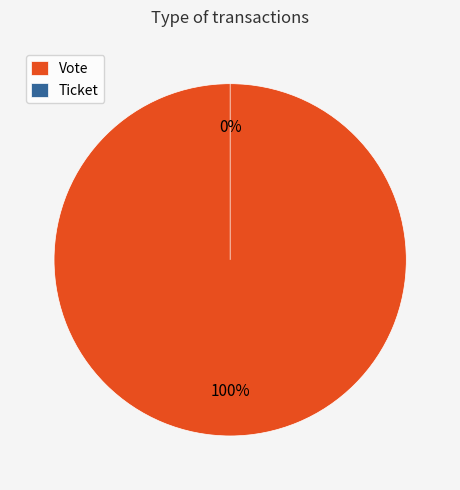

Is there a majority slice in this chart?

Yes